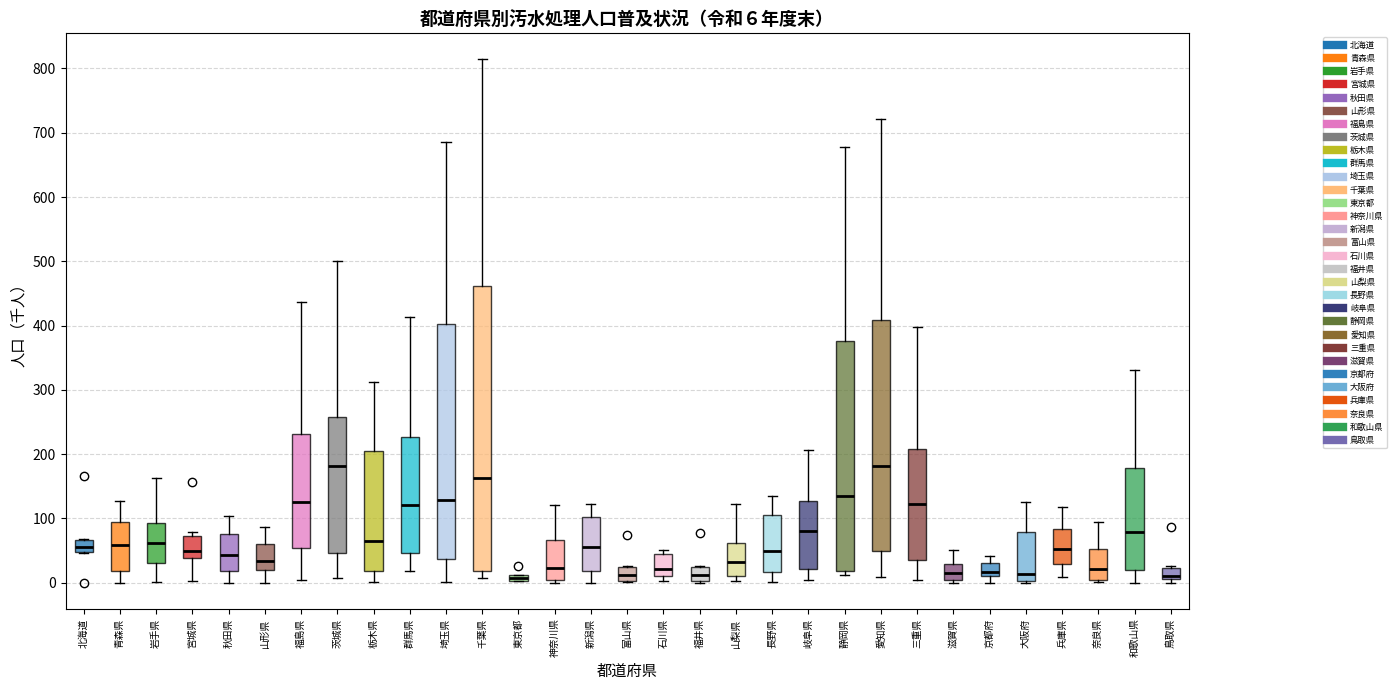

Which box is the tallest, from its lower edge to its upper edge?

千葉県